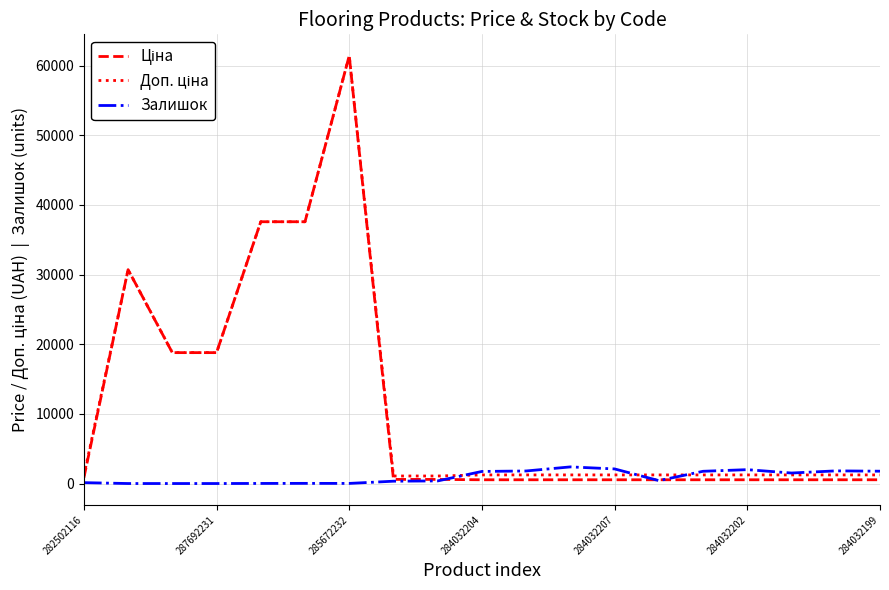

What is the greatest value displayed?

61434.3